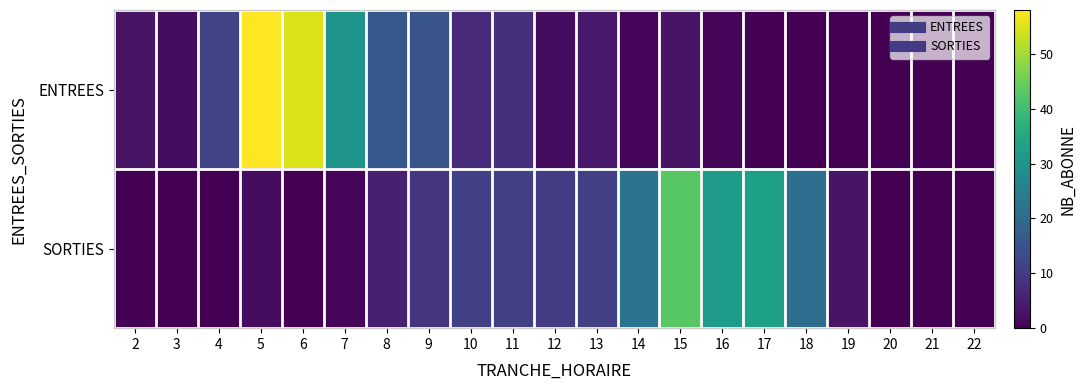

Which category has the lowest value across all series?

17